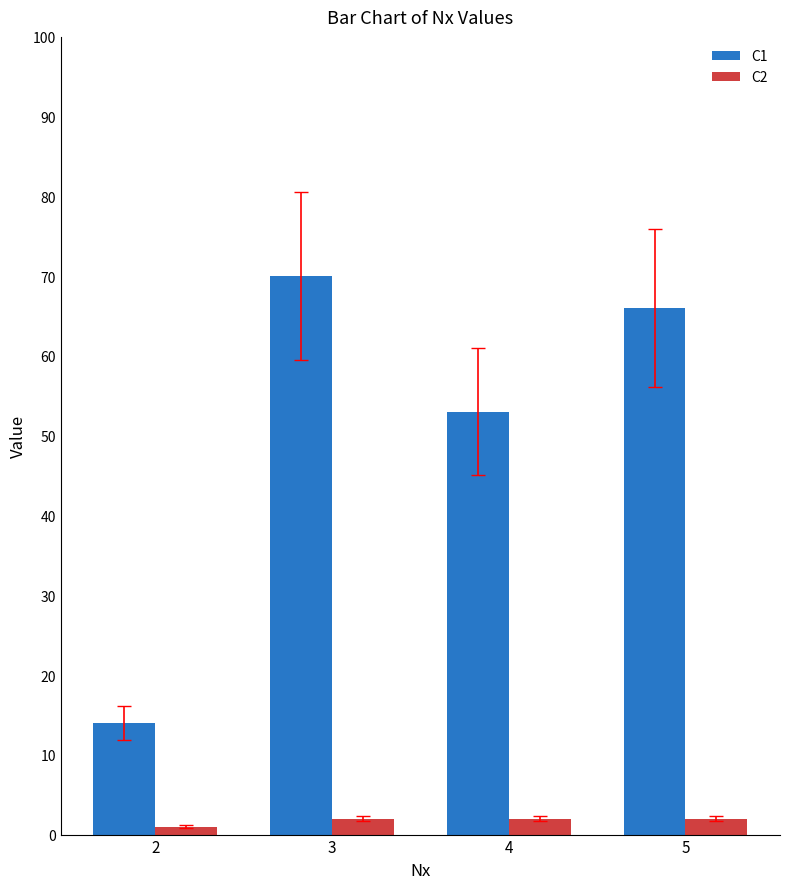

The value of C2 at 2 is 1. True or false?

True